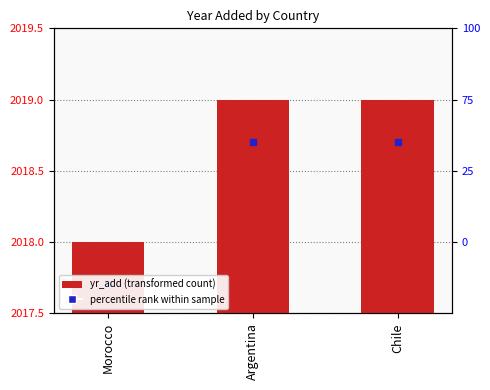

Count the number of categories in the chart.

3